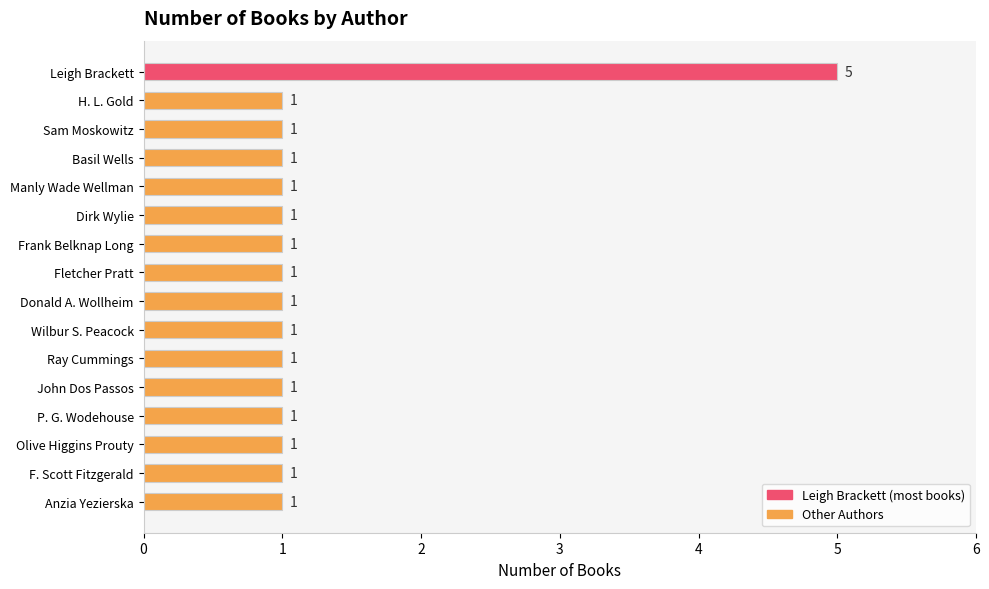

What is the maximum value shown in the chart?

5